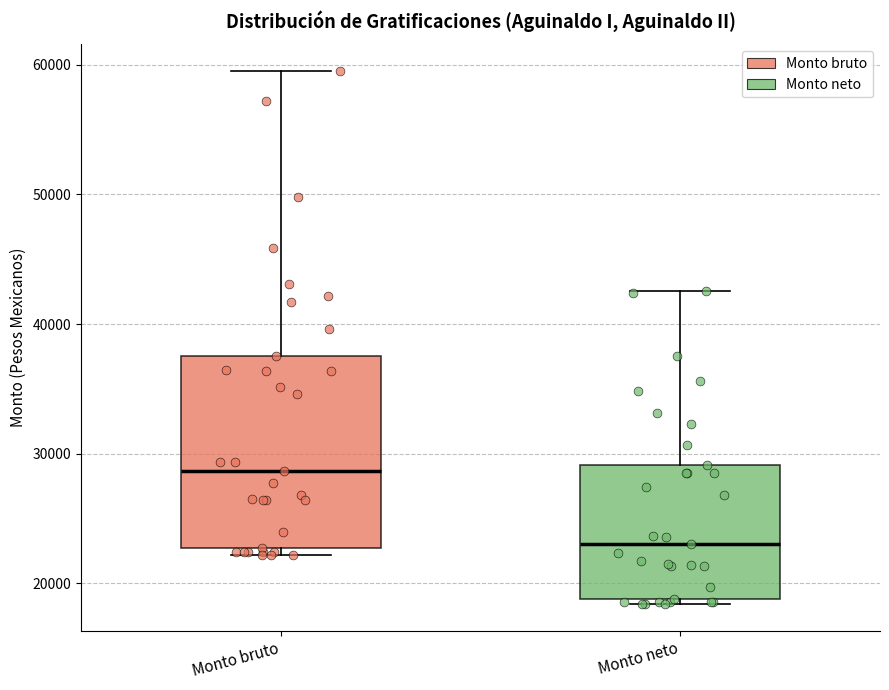

Reading left to right, transcribe this box plot: for each box, give where its median line is, the range the box spans, and where its two whiskers end, as read against the y-axis. The values are not printed on the chart, so give them approximately, as read against the axis.

Monto bruto: median 29000, box 23000 to 38000, whiskers 22000 to 60000
Monto neto: median 23000, box 19000 to 29000, whiskers 18000 to 43000